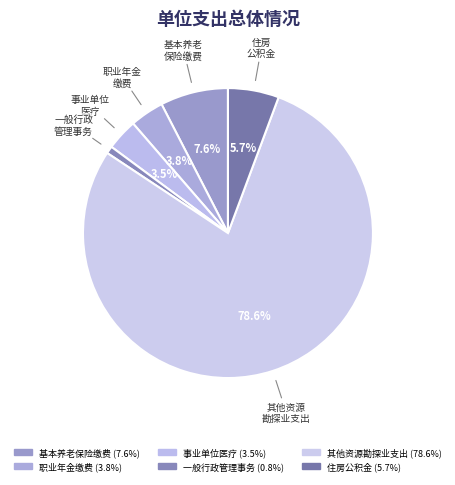

Count the number of slices in the pie.

6